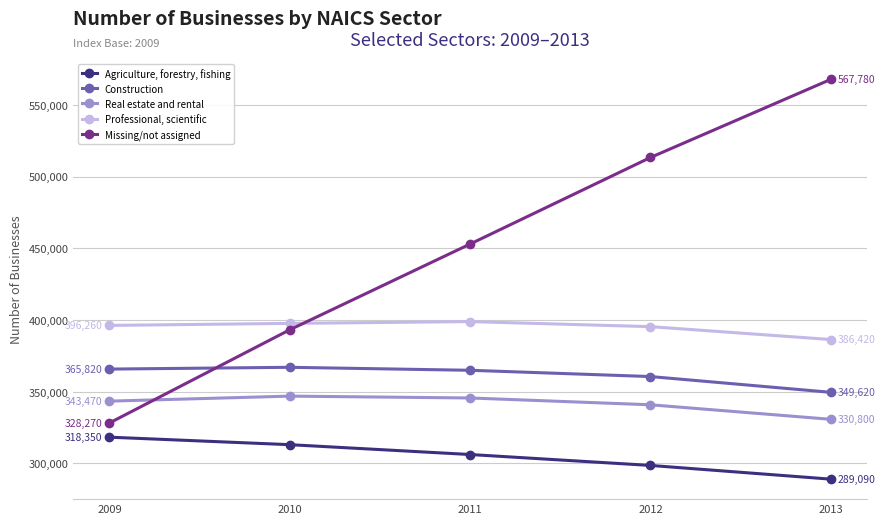

What is the lowest value of the Professional, scientific series?

386420